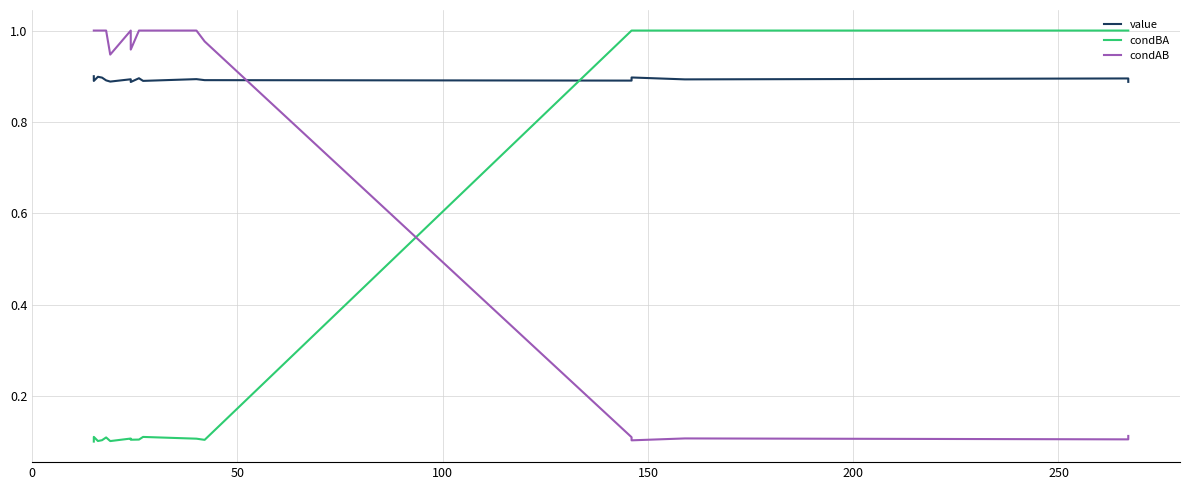

How many intersections are there between condAB and value?

1